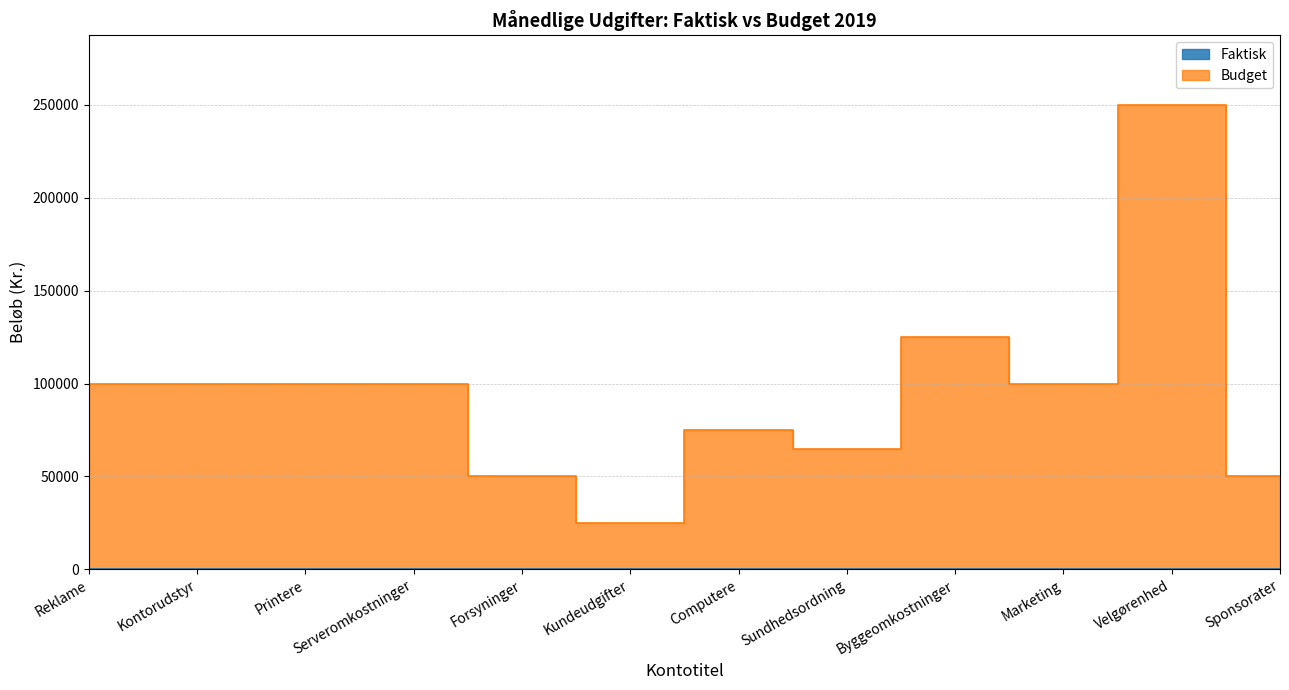

True or false: there are more than 0 points higher than both neighbors.

True